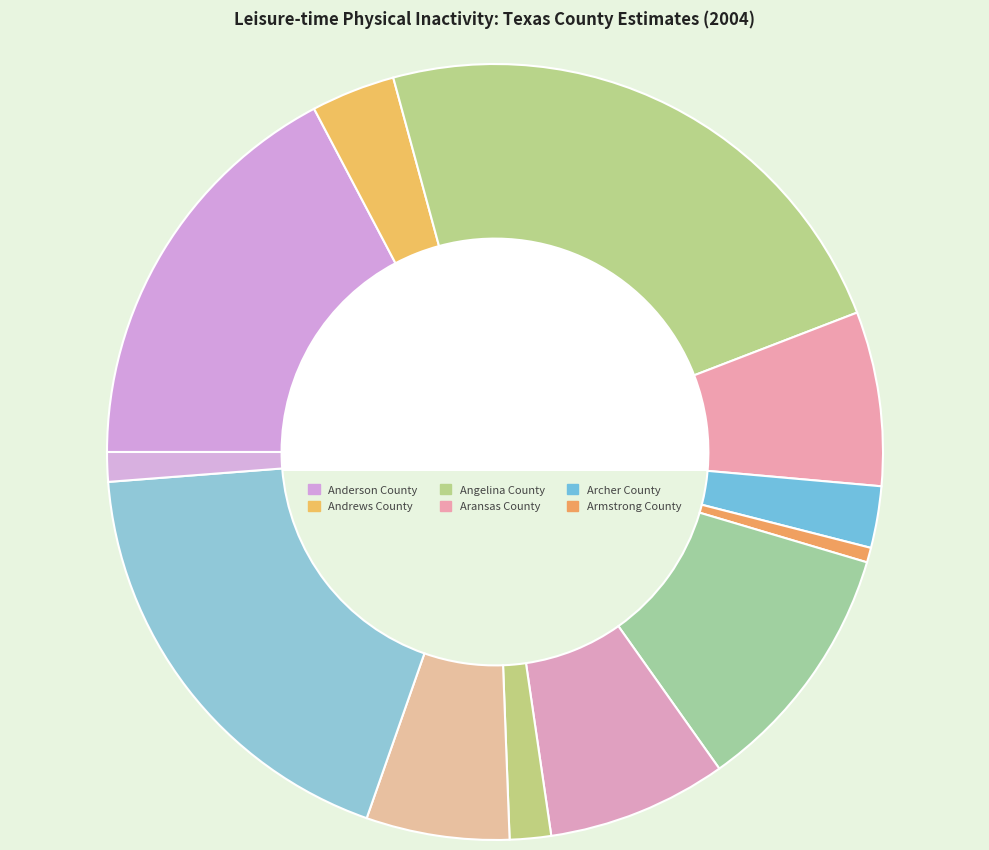

How many segments does this pie chart have?

12